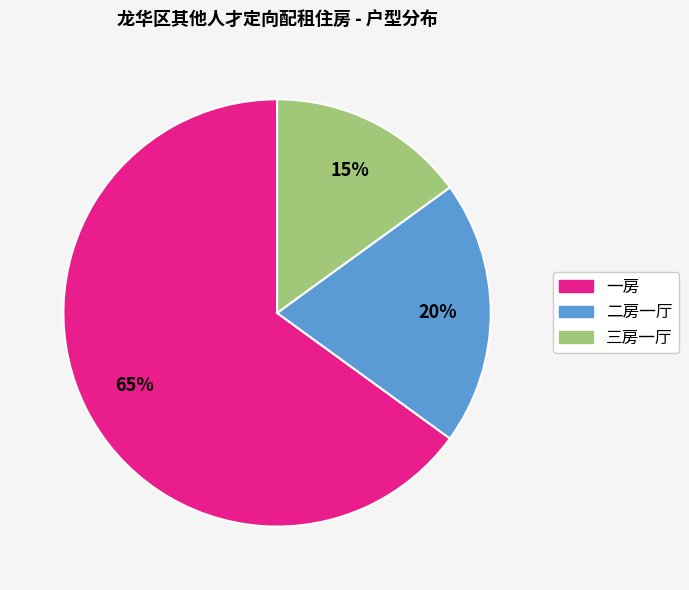

Do 二房一厅 and 三房一厅 together represent more than half of the pie?

No